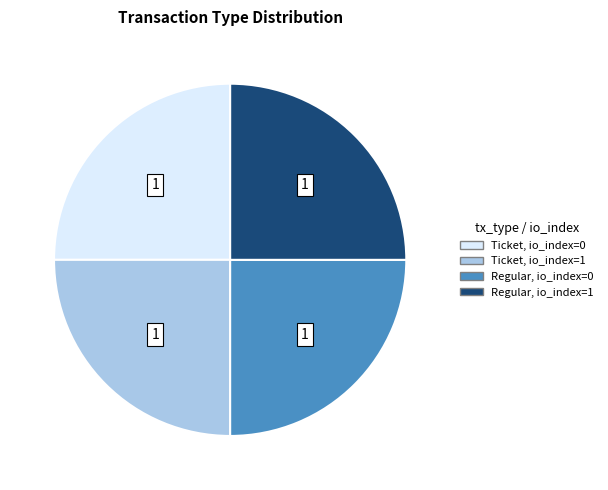

Does any single category account for the majority?

No